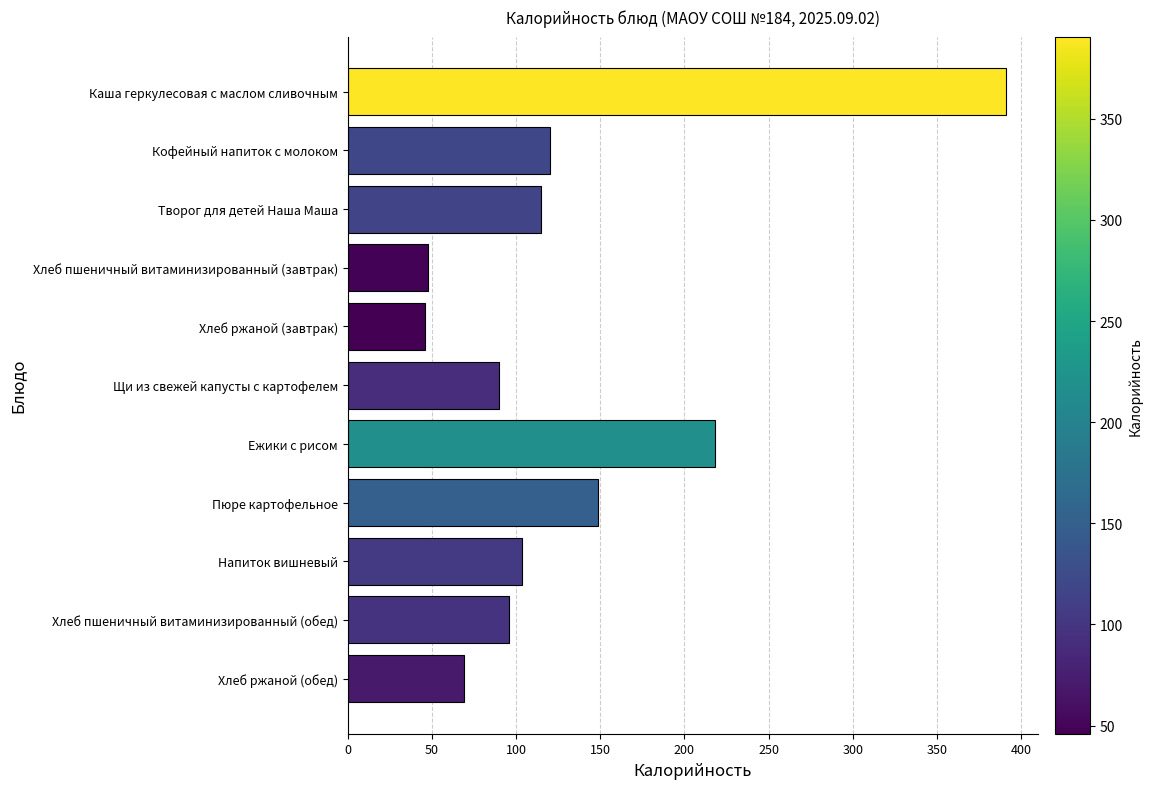

Read the value at Щи из свежей капусты с картофелем.

90.0